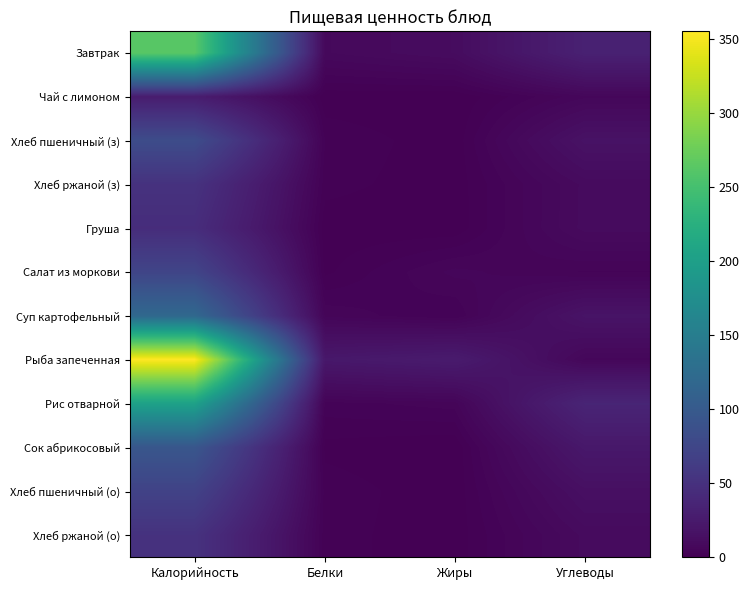

At how many categories does at least one series exceed 257?

1